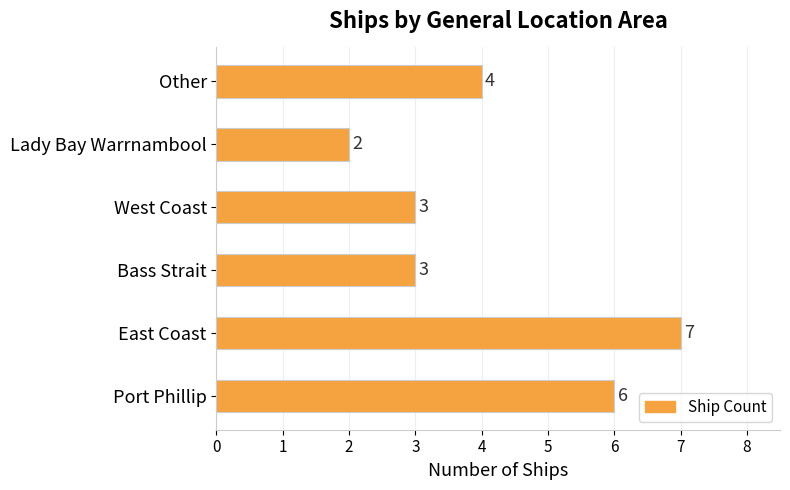

Between East Coast and Lady Bay Warrnambool, which is larger?

East Coast